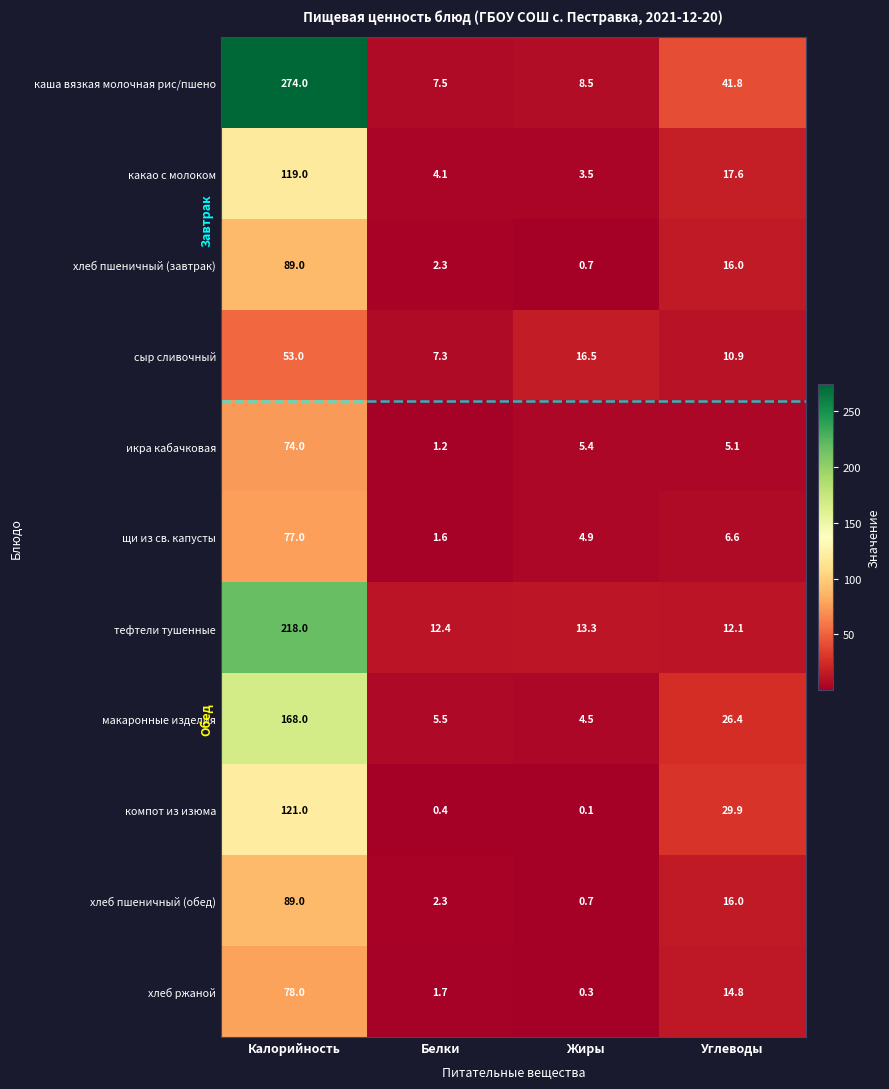

At which category is the sum across all series the highest?

Калорийность